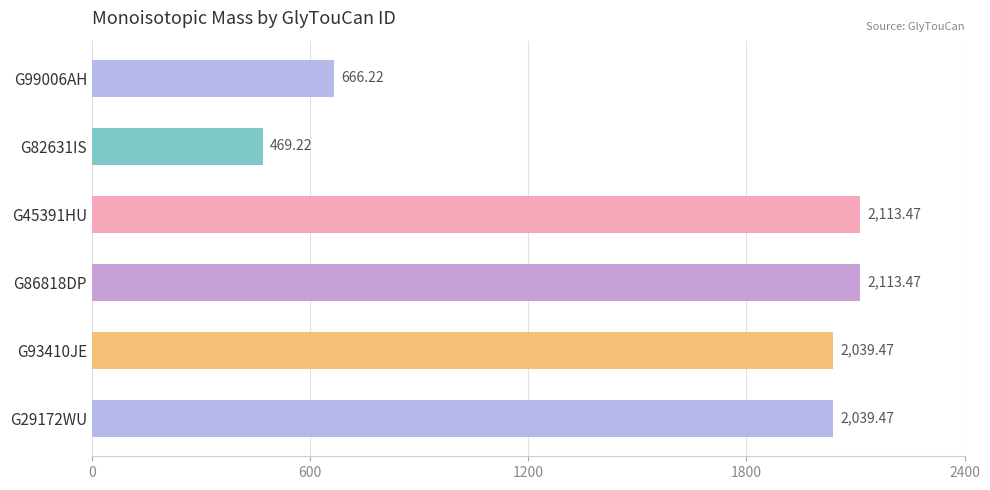

What is the sum of the values at G82631IS and G99006AH?

1135.4